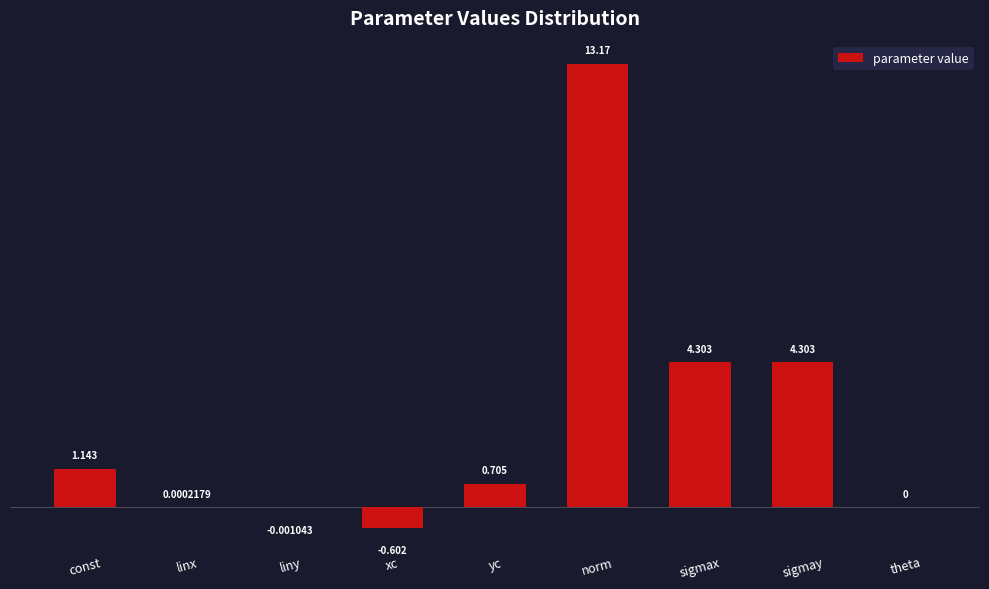

Which has a higher value, linx or const?

const